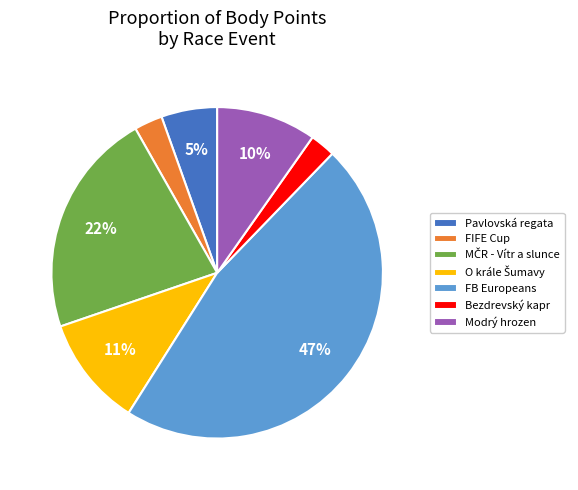

True or false: Pavlovská regata accounts for 1% of the total.

False